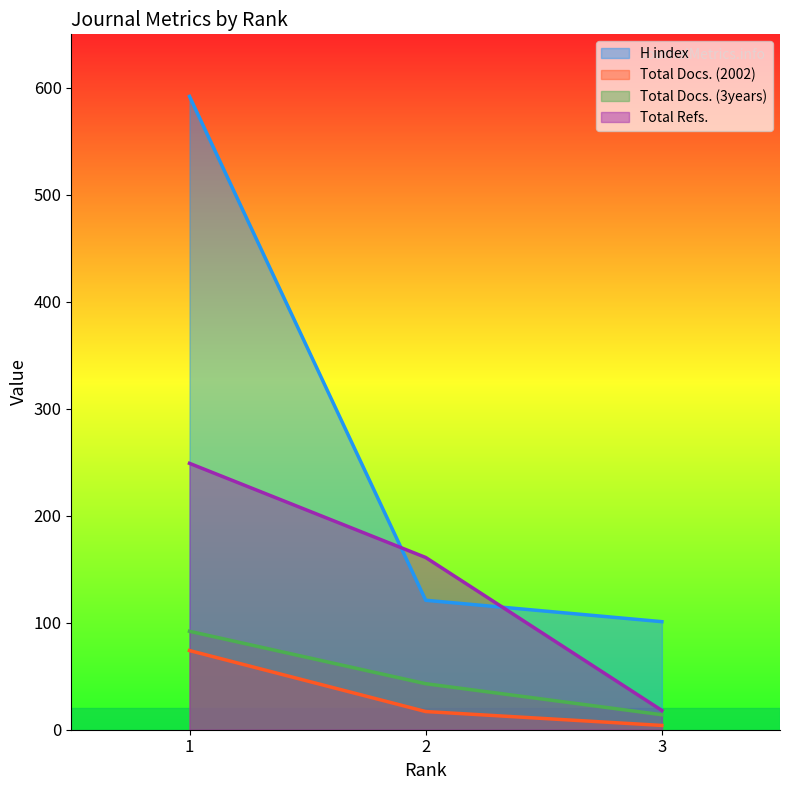

What is the value of the Total Refs. point at the 1st from the left?

249